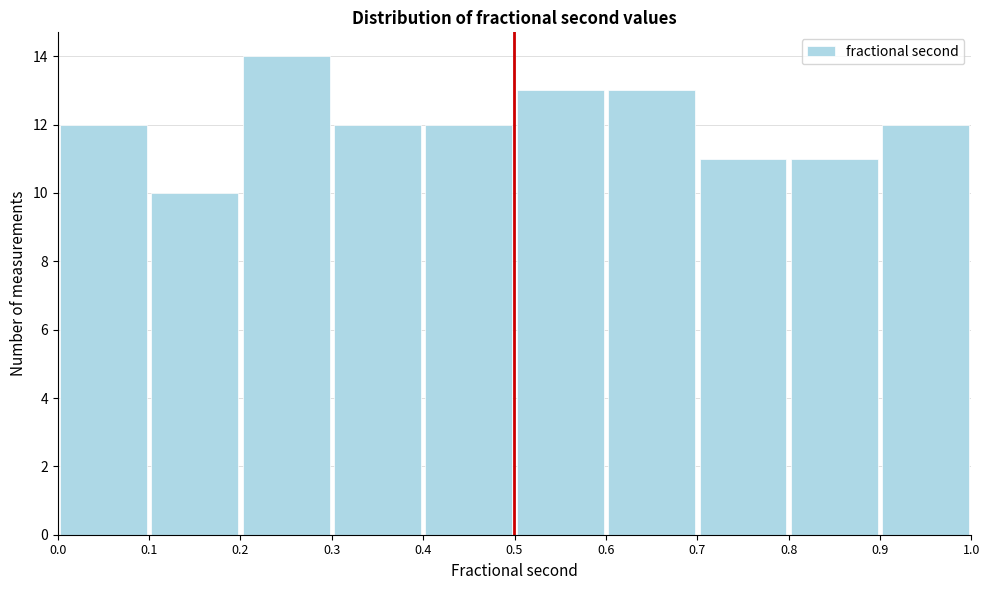

Reading left to right, list every bar in this chart as the range it spans on the x-axis followed by its height. The values are not printed on the chart, so give them approximately, as read against the axis.

0.0 to 0.1: 12
0.1 to 0.2: 10
0.2 to 0.3: 14
0.3 to 0.4: 12
0.4 to 0.5: 12
0.5 to 0.6: 13
0.6 to 0.7: 13
0.7 to 0.8: 11
0.8 to 0.9: 11
0.9 to 1.0: 12